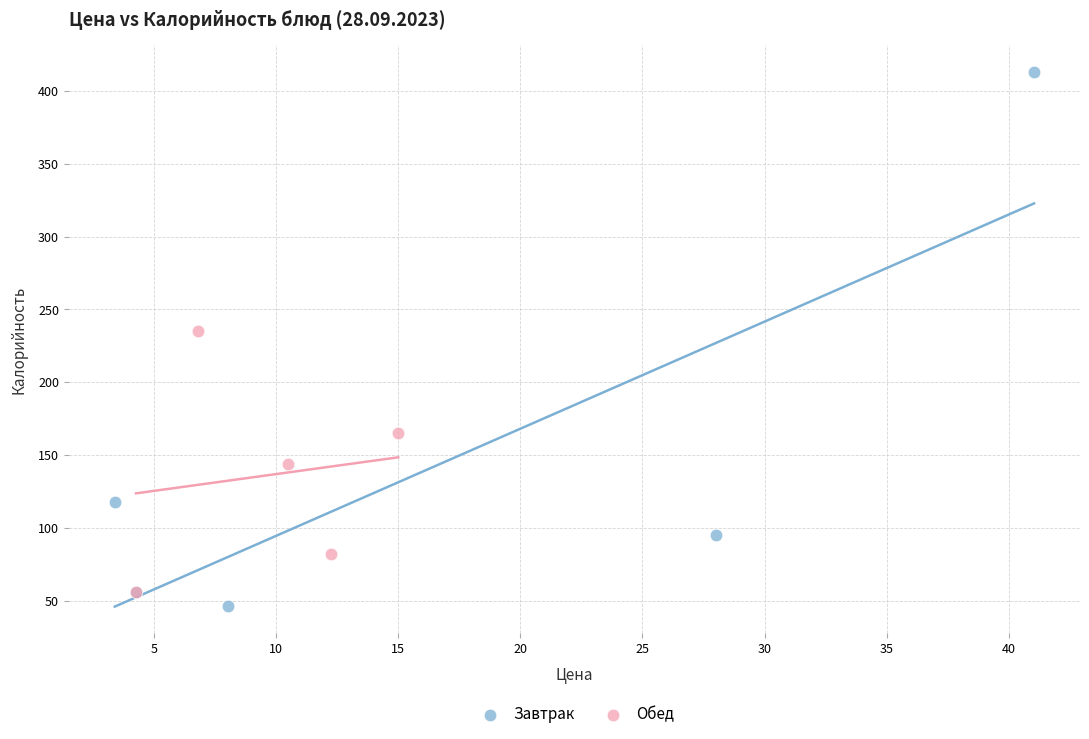

Which series contains the lowest Y value?

Завтрак